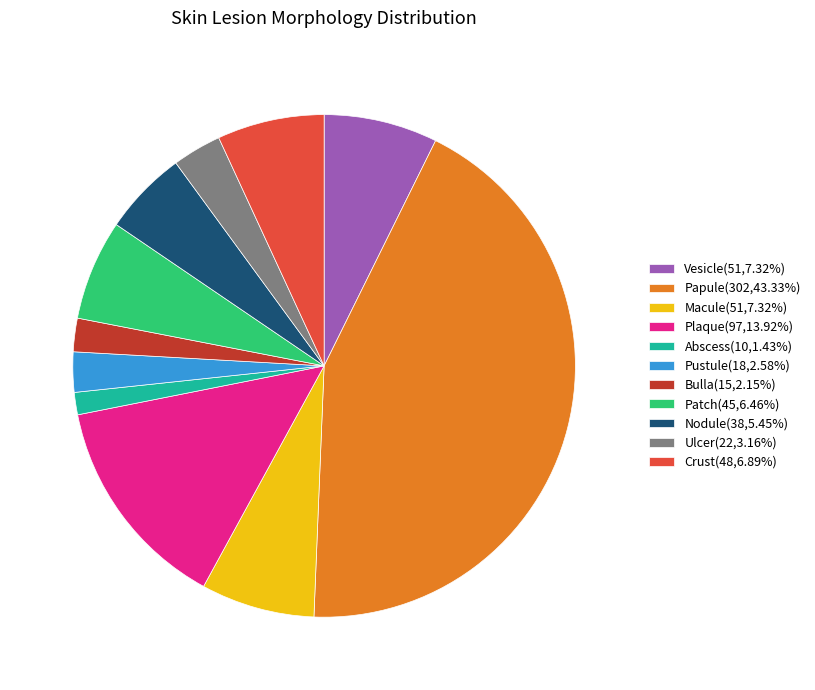

Does Crust account for over 50% of the chart?

No